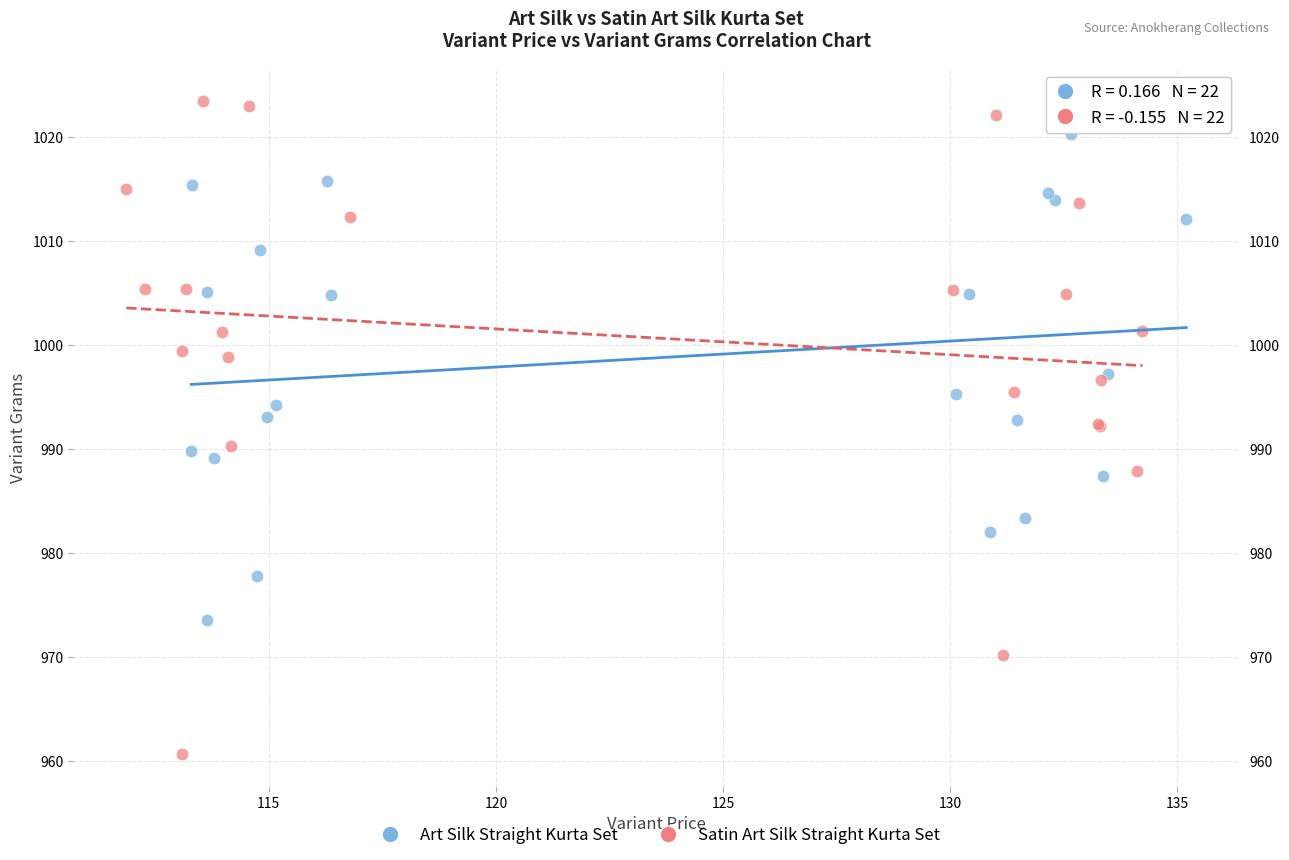

Which series reaches the maximum Y coordinate?

Satin Art Silk Straight Kurta Set